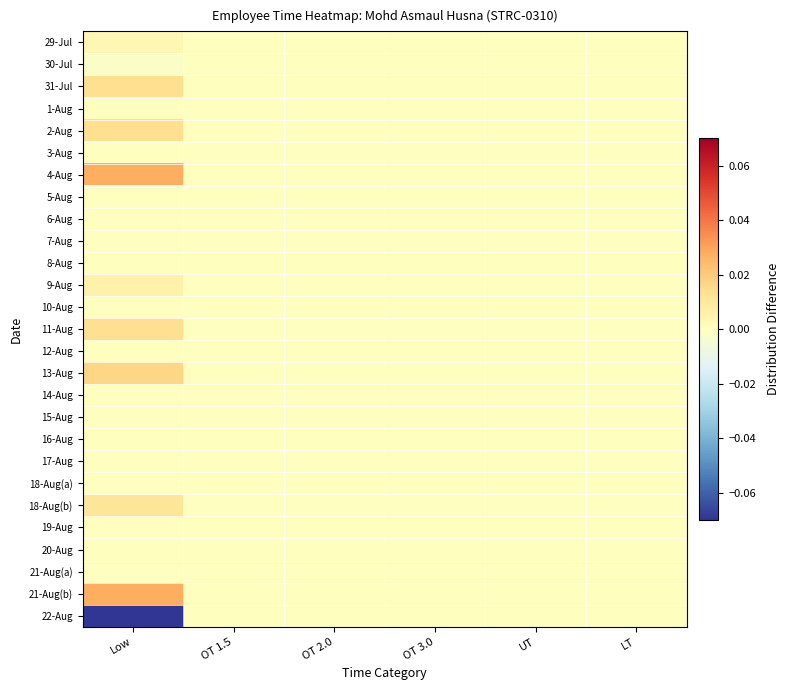

Which has a higher value, OT 2.0 or Low?

Low